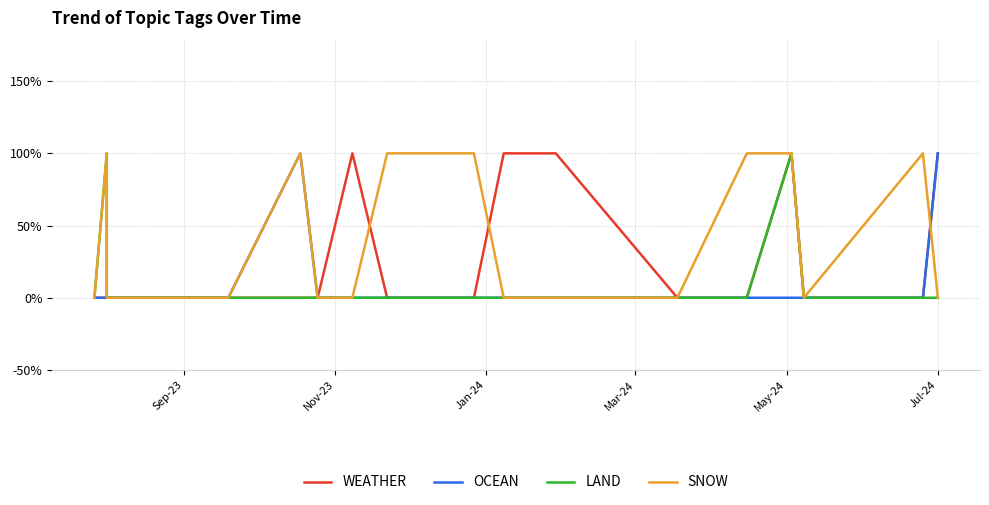

True or false: WEATHER has a value of 1 at 12.

False